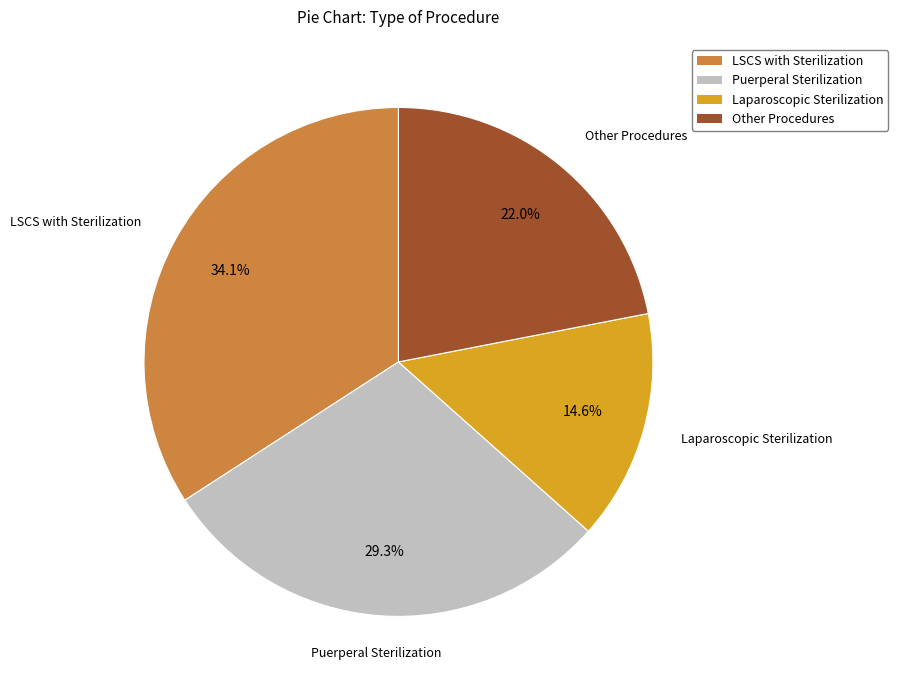

Does any single category account for the majority?

No